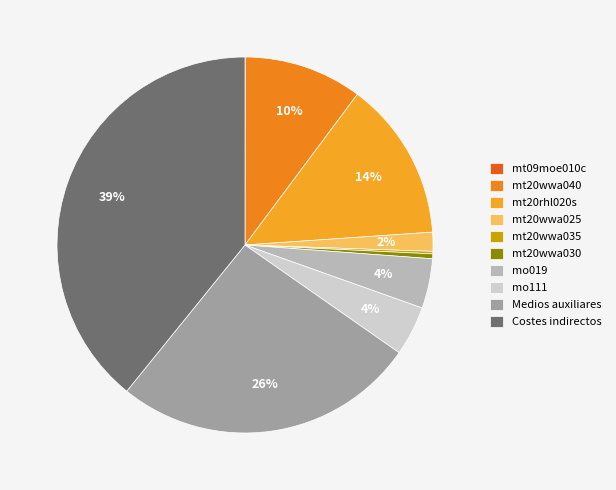

To the nearest percent, what percentage of the pie is mt20rhl020s?

14%